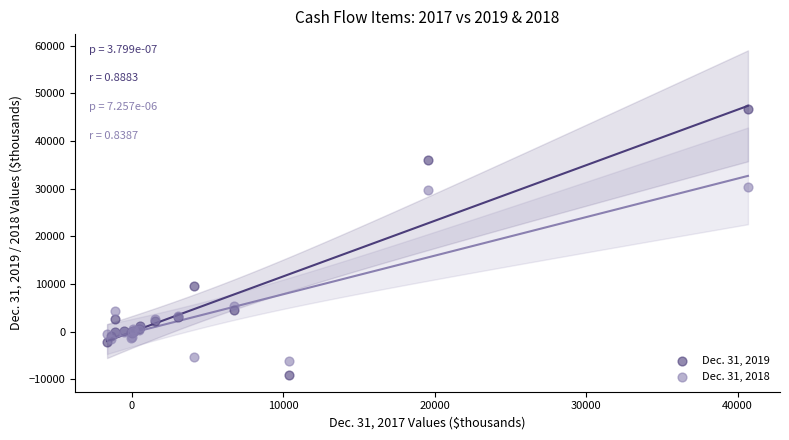

Which series reaches the maximum Y coordinate?

Dec. 31, 2019